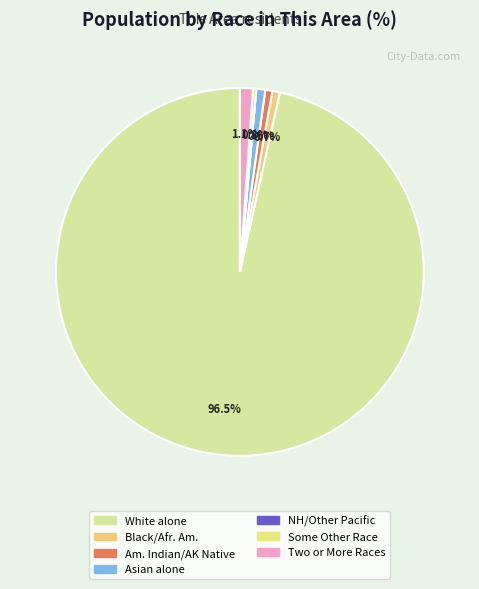

Does any single category account for the majority?

Yes